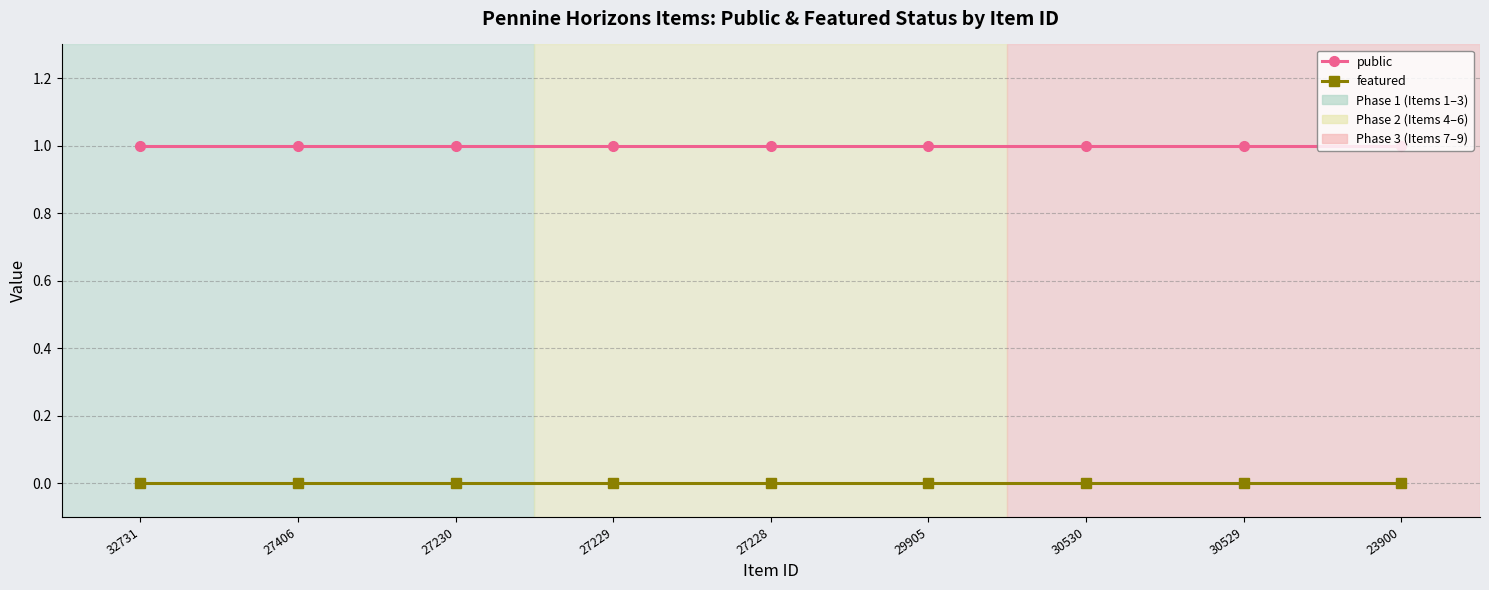

Is it true that featured equals 0 at 27230?

True